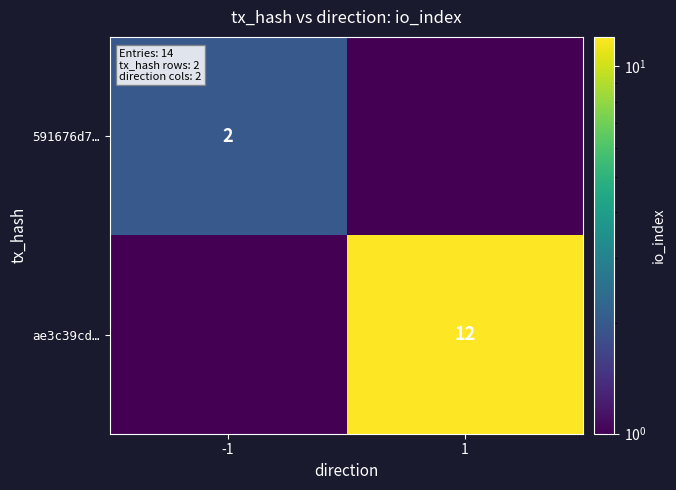

The value of ae3c39cd… at 1 is 12.0. True or false?

True